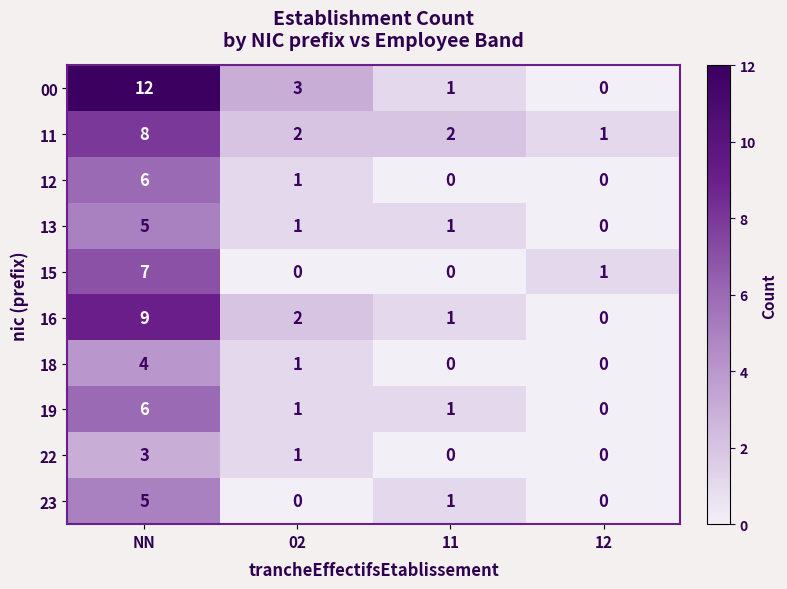

Which category has the highest value across all series?

NN